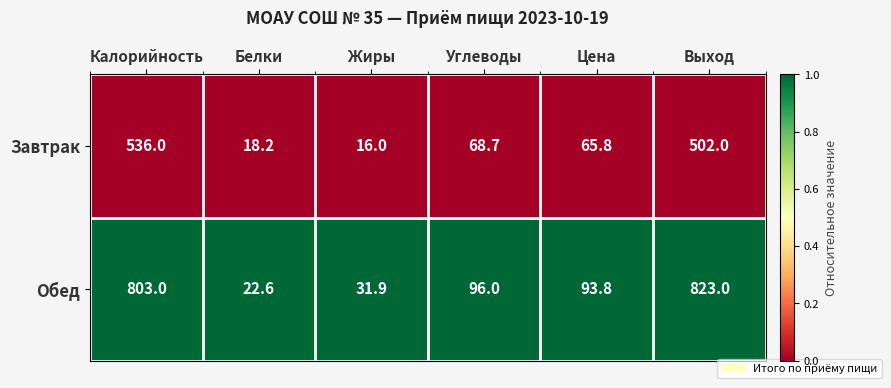

The Завтрак series shows 536.0 at Калорийность. True or false?

True